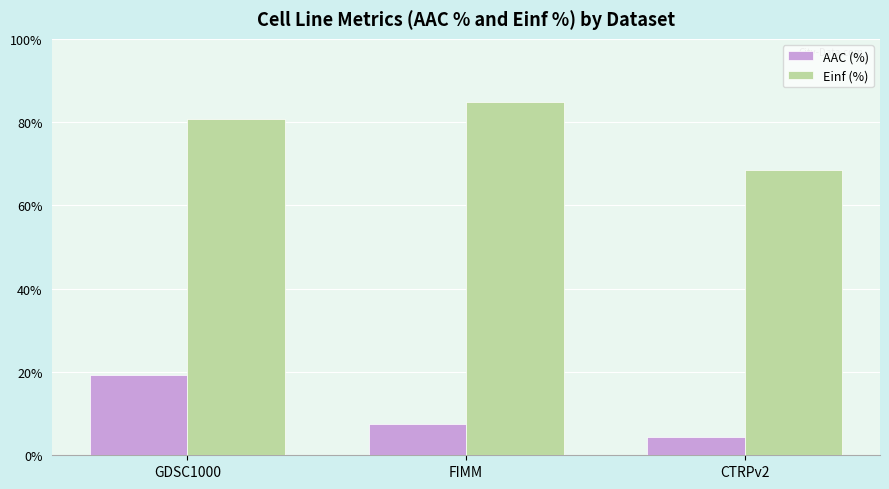

Reading right to left, list all the values displayed in this chart.

AAC (%): CTRPv2=4.5	FIMM=7.5	GDSC1000=19.3
Einf (%): CTRPv2=68.5	FIMM=84.9	GDSC1000=80.7